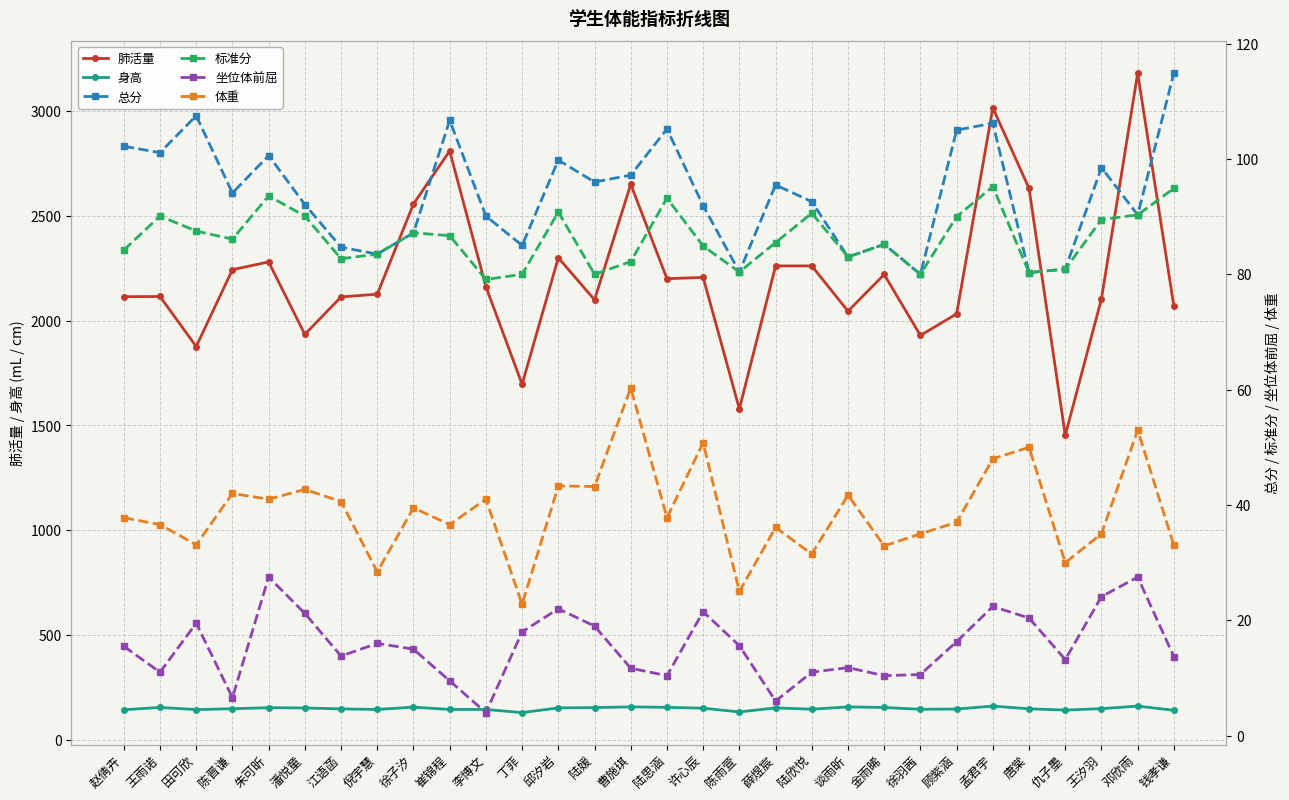

The 体重 series shows 39.5 at 徐子汐. True or false?

True